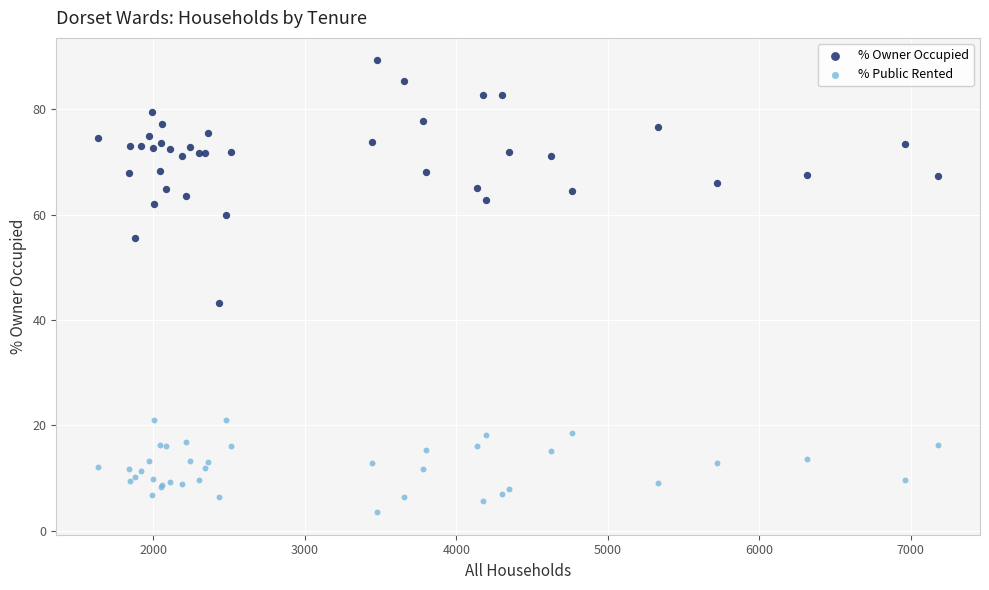

Which series reaches the minimum Y coordinate?

% Public Rented